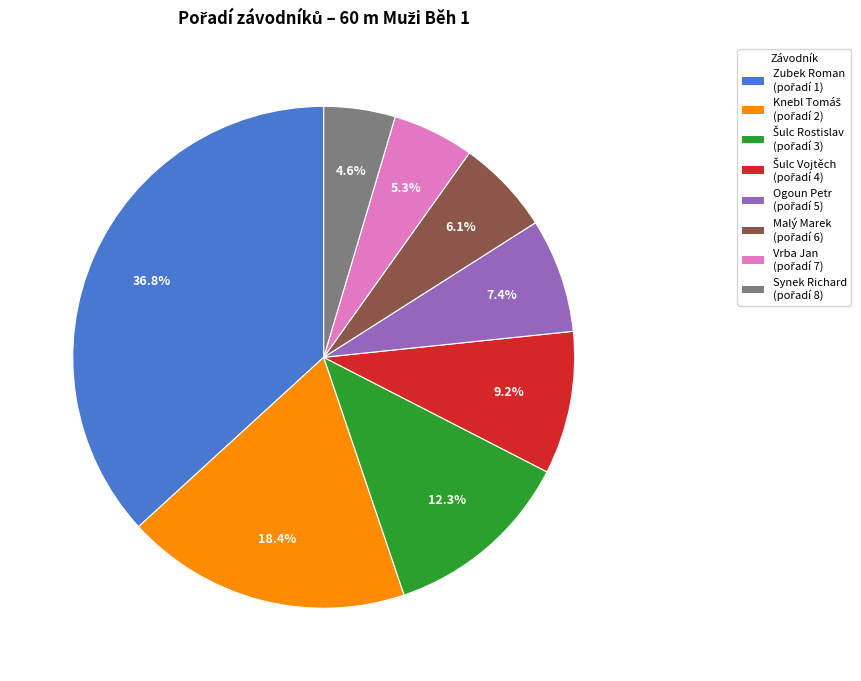

What is the smallest slice in the pie chart?

Synek Richard